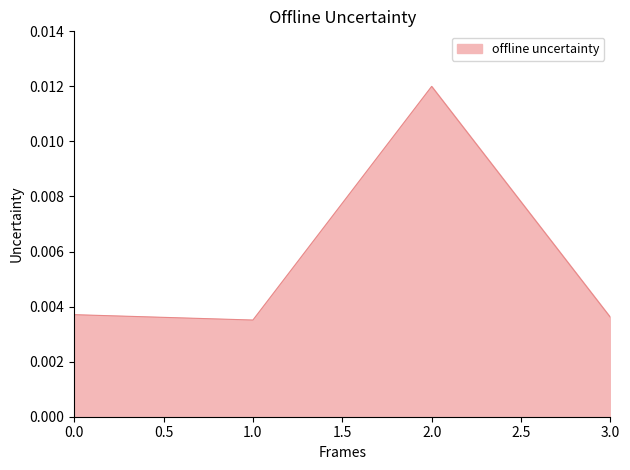

Where is the first local minimum?

1.0